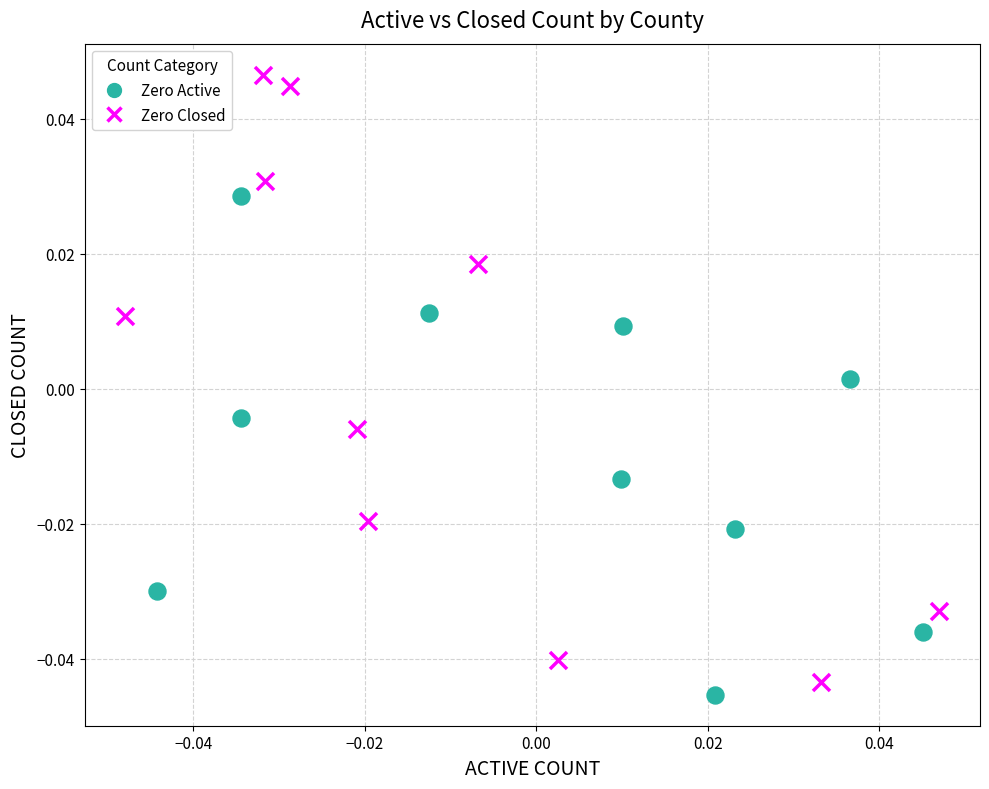

Which series has the largest Y range (max minus min)?

Zero Closed